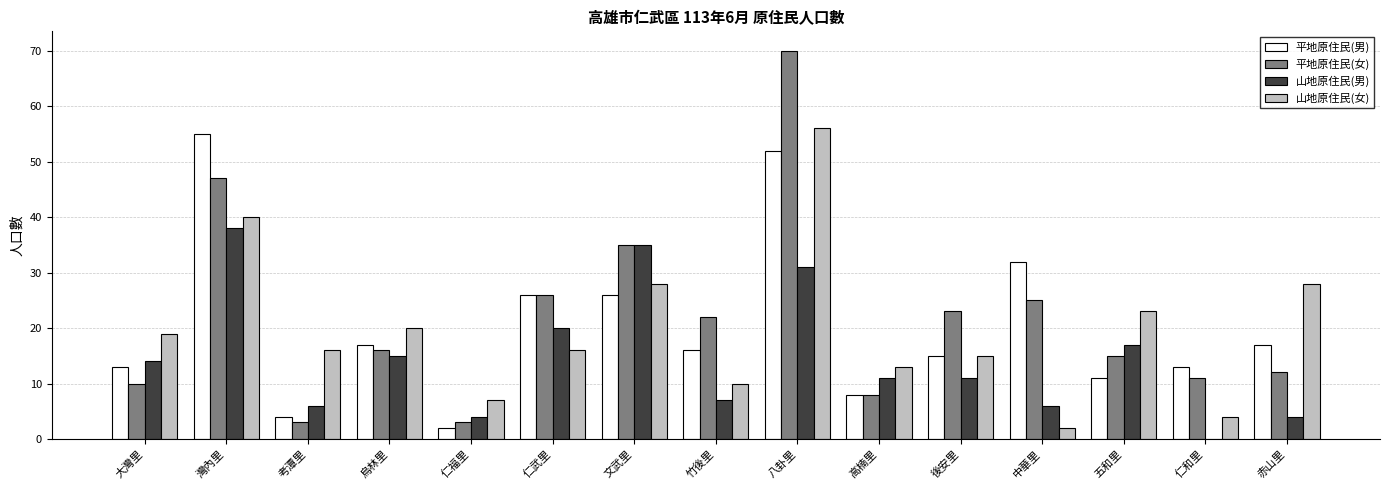

Reading right to left, list all the values displayed in this chart.

平地原住民(男): 赤山里=17	仁和里=13	五和里=11	中華里=32	後安里=15	高楠里=8	八卦里=52	竹後里=16	文武里=26	仁武里=26	仁福里=2	烏林里=17	考潭里=4	灣內里=55	大灣里=13
平地原住民(女): 赤山里=12	仁和里=11	五和里=15	中華里=25	後安里=23	高楠里=8	八卦里=70	竹後里=22	文武里=35	仁武里=26	仁福里=3	烏林里=16	考潭里=3	灣內里=47	大灣里=10
山地原住民(男): 赤山里=4	仁和里=0	五和里=17	中華里=6	後安里=11	高楠里=11	八卦里=31	竹後里=7	文武里=35	仁武里=20	仁福里=4	烏林里=15	考潭里=6	灣內里=38	大灣里=14
山地原住民(女): 赤山里=28	仁和里=4	五和里=23	中華里=2	後安里=15	高楠里=13	八卦里=56	竹後里=10	文武里=28	仁武里=16	仁福里=7	烏林里=20	考潭里=16	灣內里=40	大灣里=19